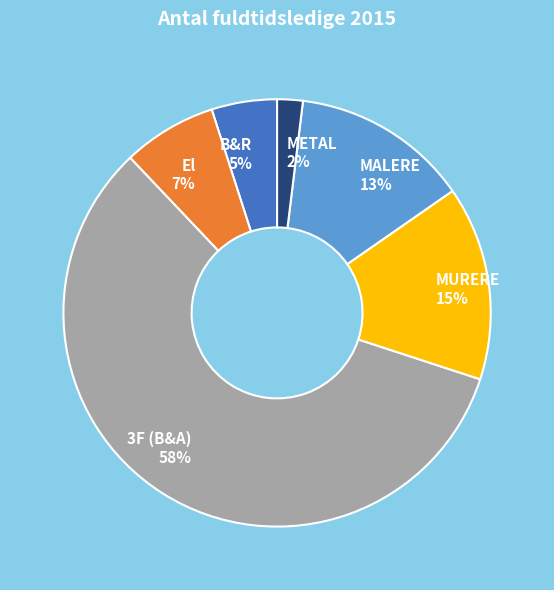

Which has a higher value, MALERE or B&R?

MALERE